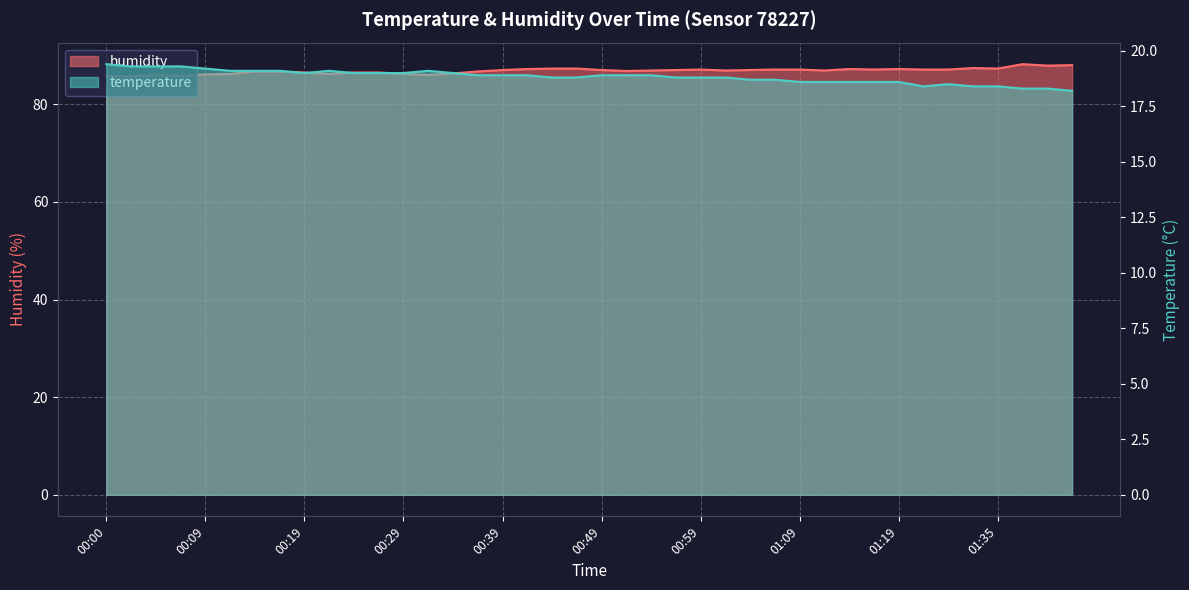

How many interior local valleys does the humidity series have?

10